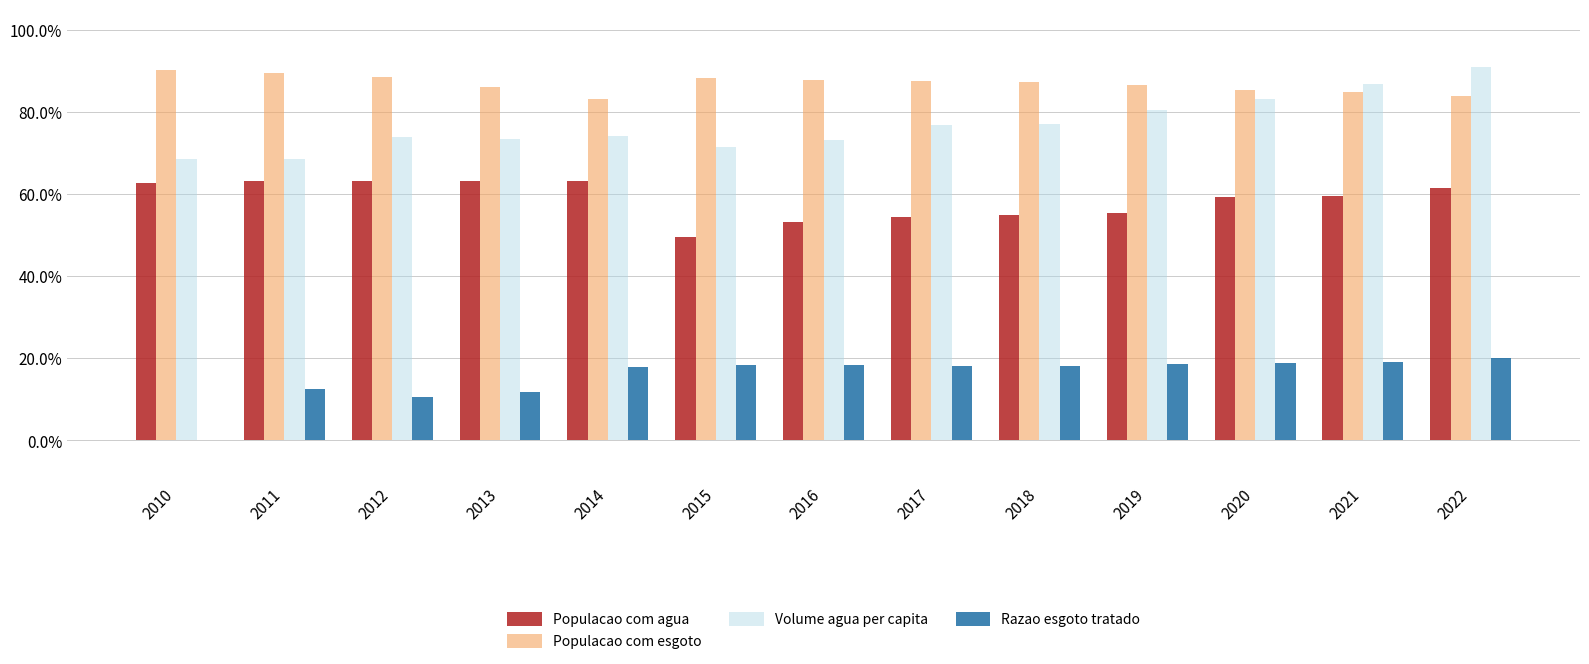

What are all the series names shown in the legend?

Populacao com agua, Populacao com esgoto, Volume agua per capita, Razao esgoto tratado